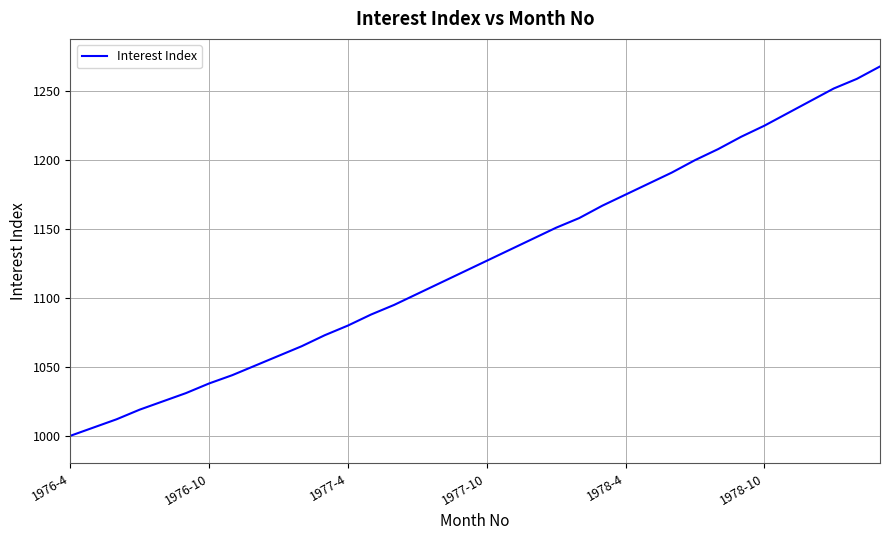

What is the difference between the maximum and minimum values?

268